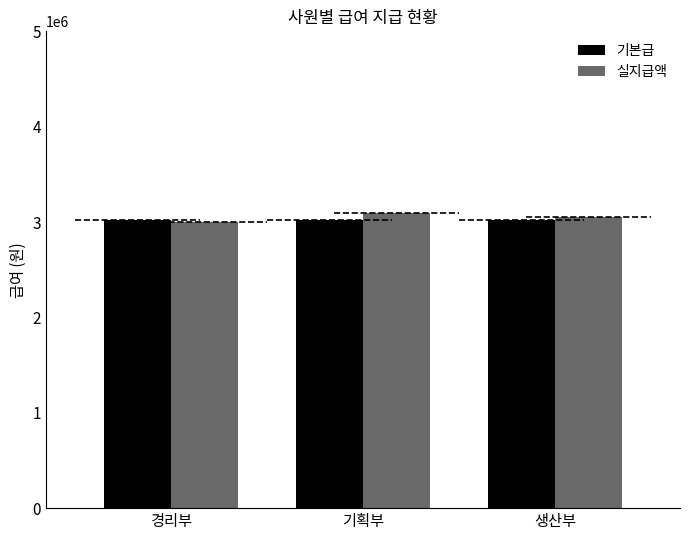

What is the difference between the maximum and second lowest values in the 실지급액 series?

50750